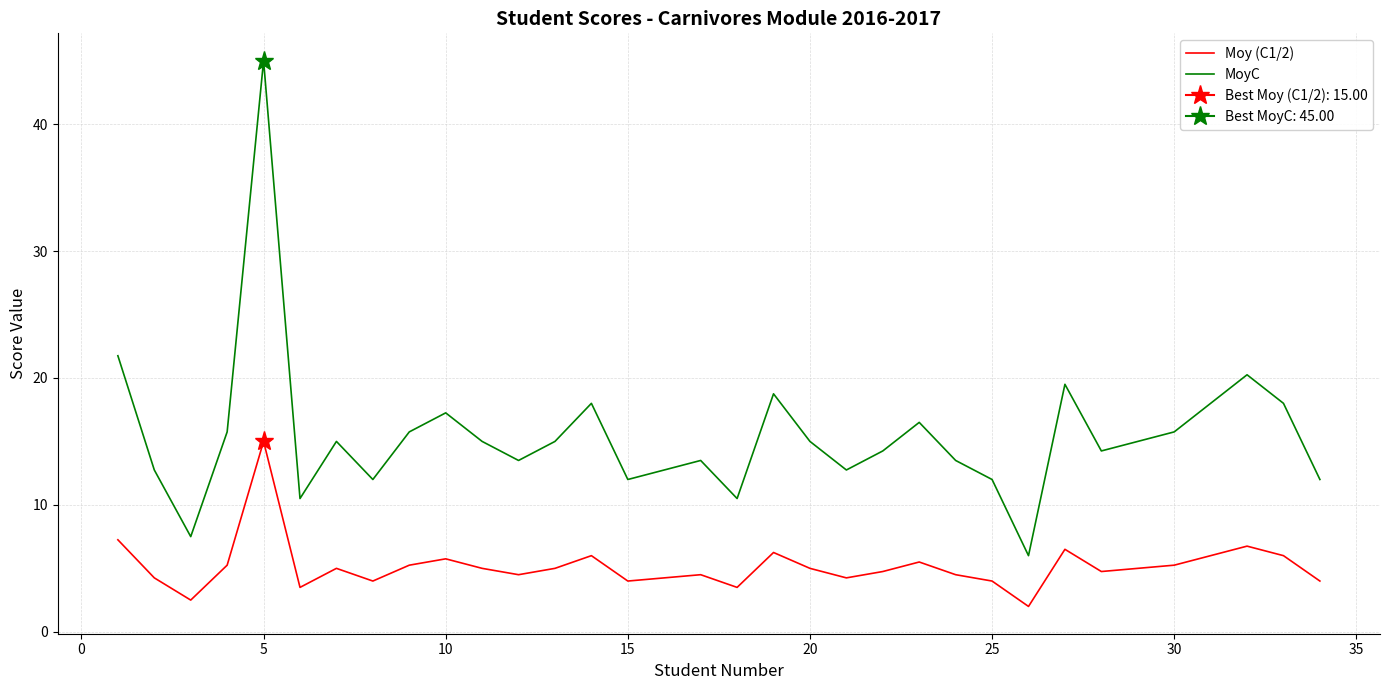

At which label does MoyC reach its peak?

5